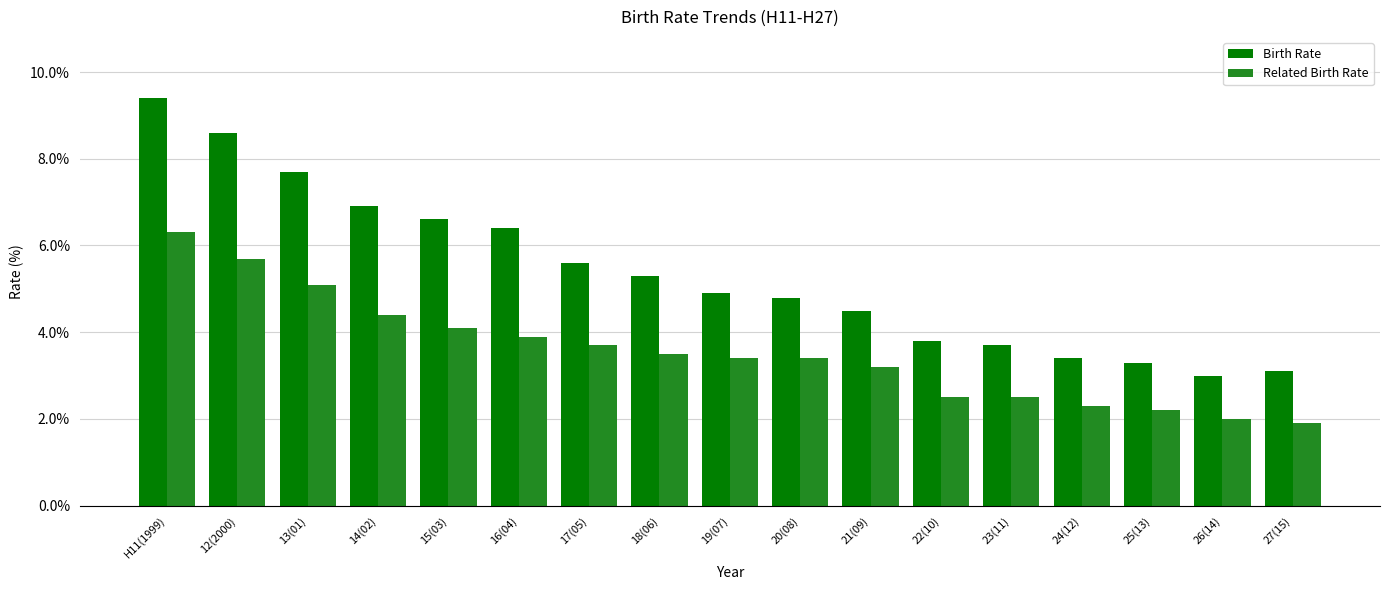

What is the label of the 9th bar from the left?

19(07)